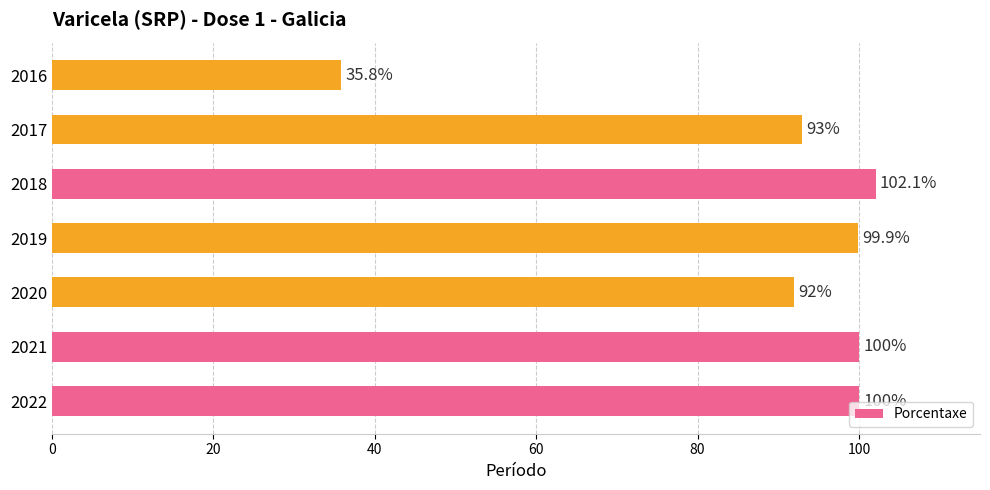

What is the ratio of the value at 2020 to the value at 2022?

0.9